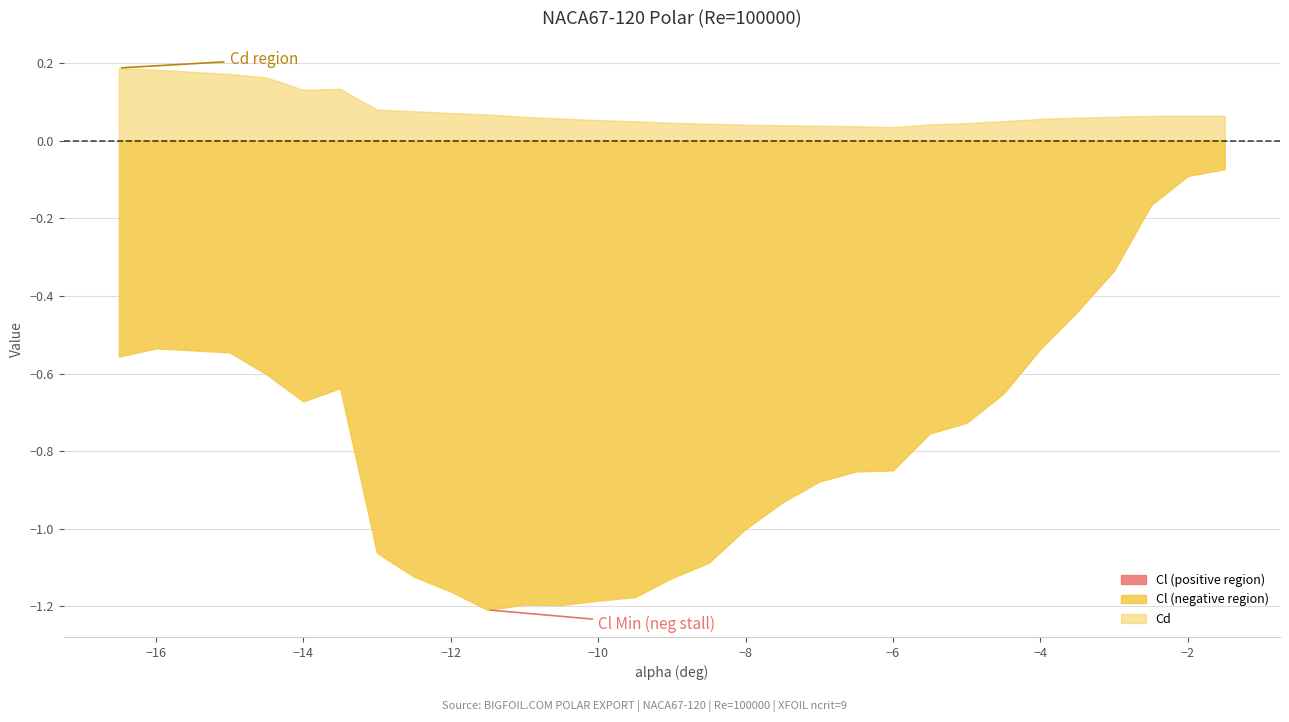

What is the difference between the highest and lowest values at -3?

0.4